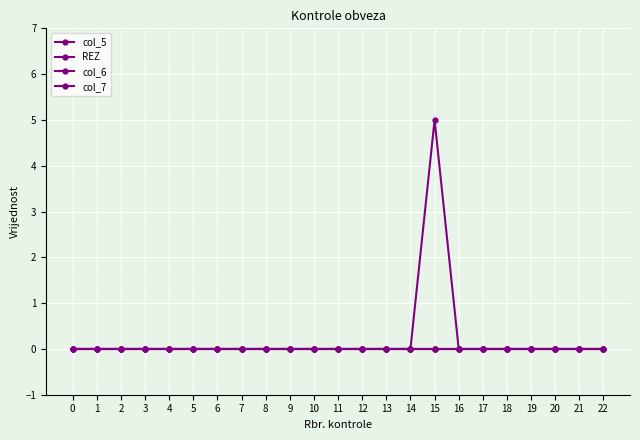

At which category is the sum across all series the highest?

15